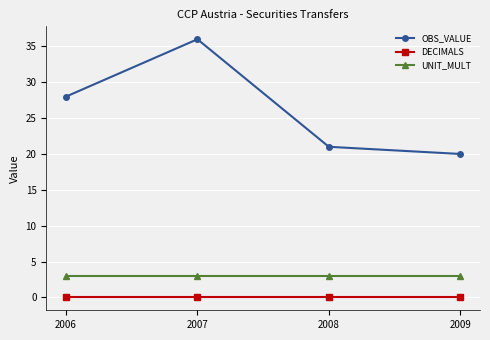

True or false: DECIMALS has more than 2 interior local peaks.

False